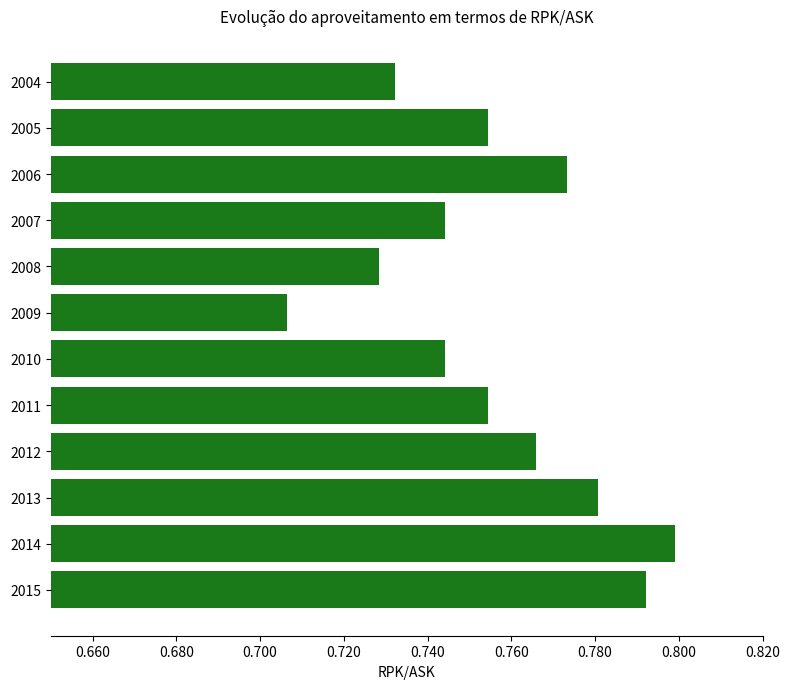

The value at 2013 is 0.8. True or false?

True